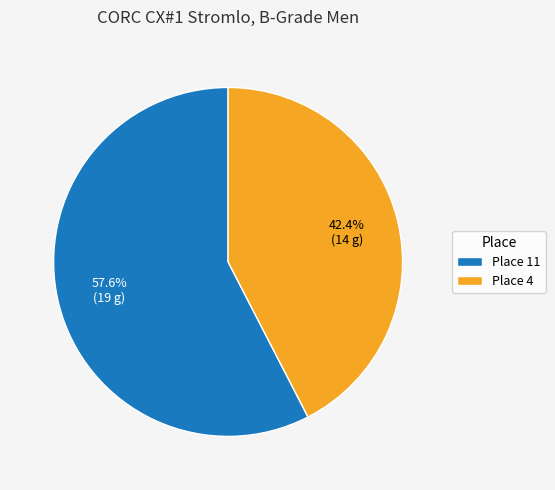

What portion of the pie excludes Place 11?

42.4%